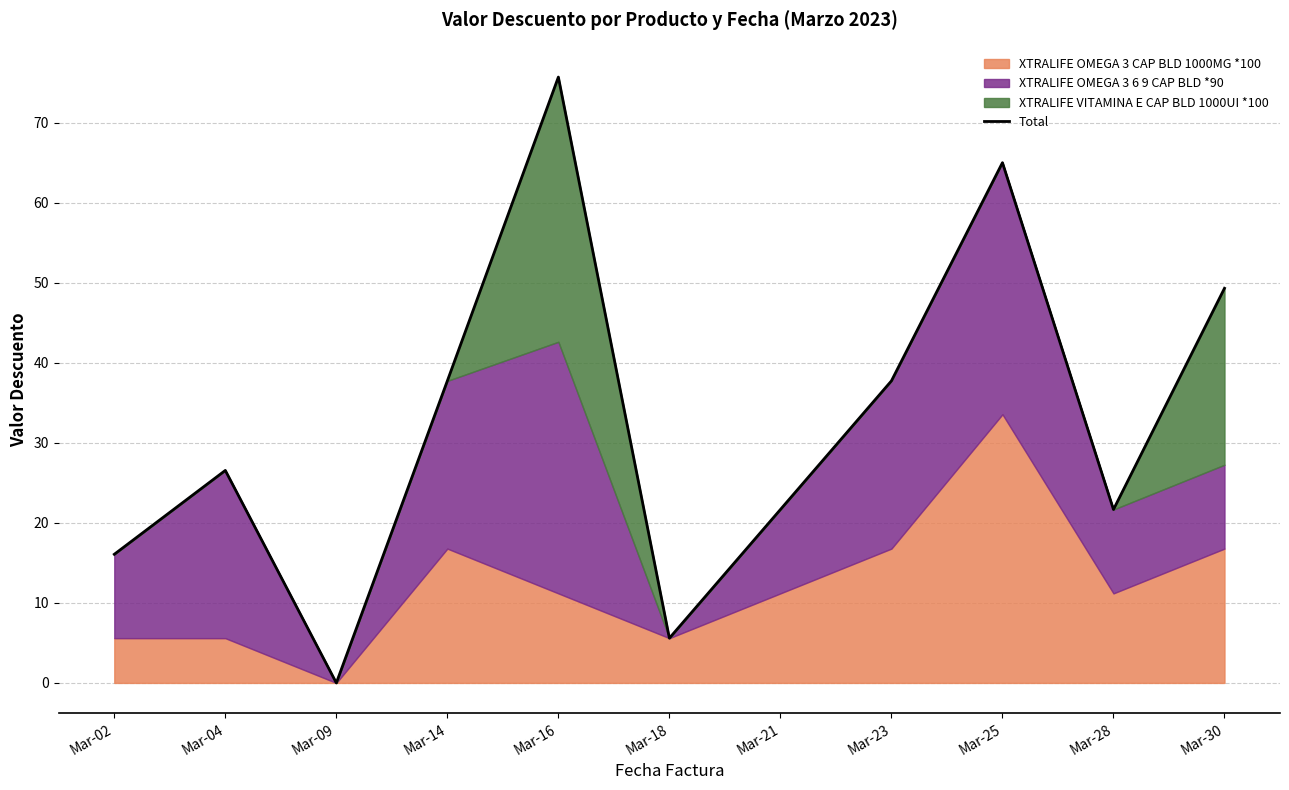

List the labels in order of value, largest first.

Mar-16, Mar-25, Mar-30, Mar-14, Mar-23, Mar-04, Mar-21, Mar-28, Mar-02, Mar-18, Mar-09